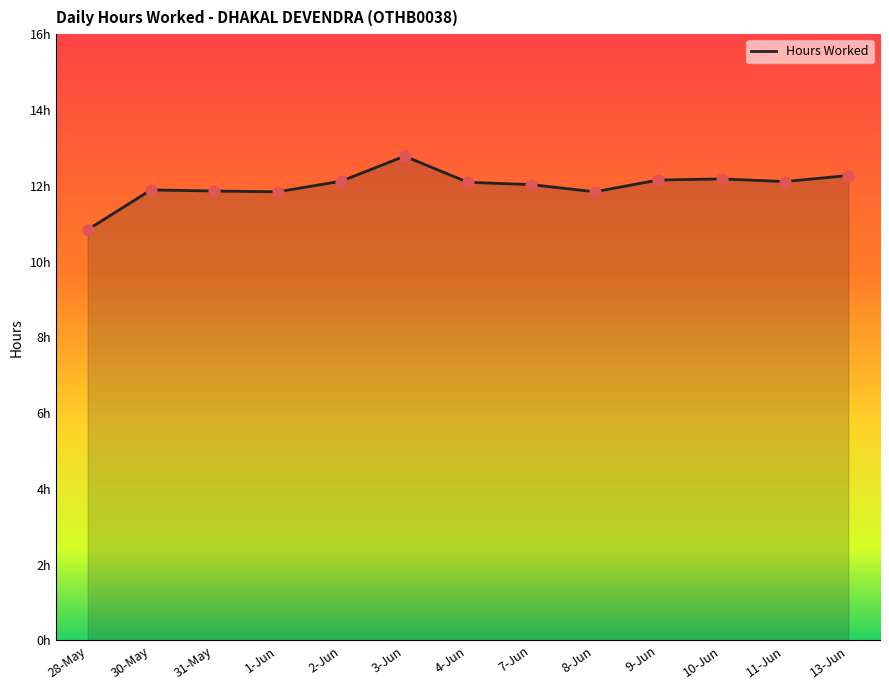

Between 9-Jun and 11-Jun, which is larger?

9-Jun